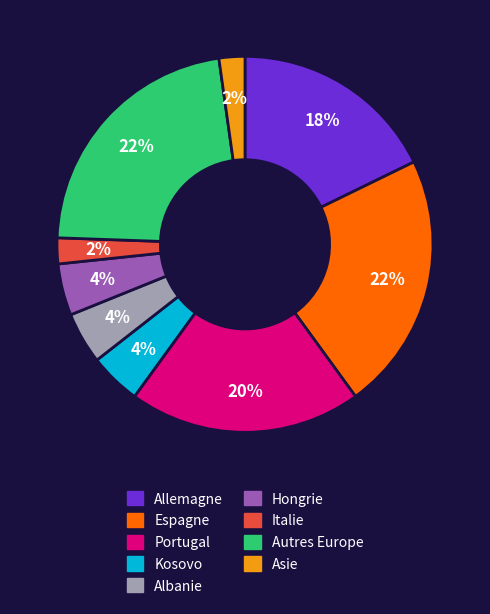

To the nearest percent, what is the average slice percentage?

11%